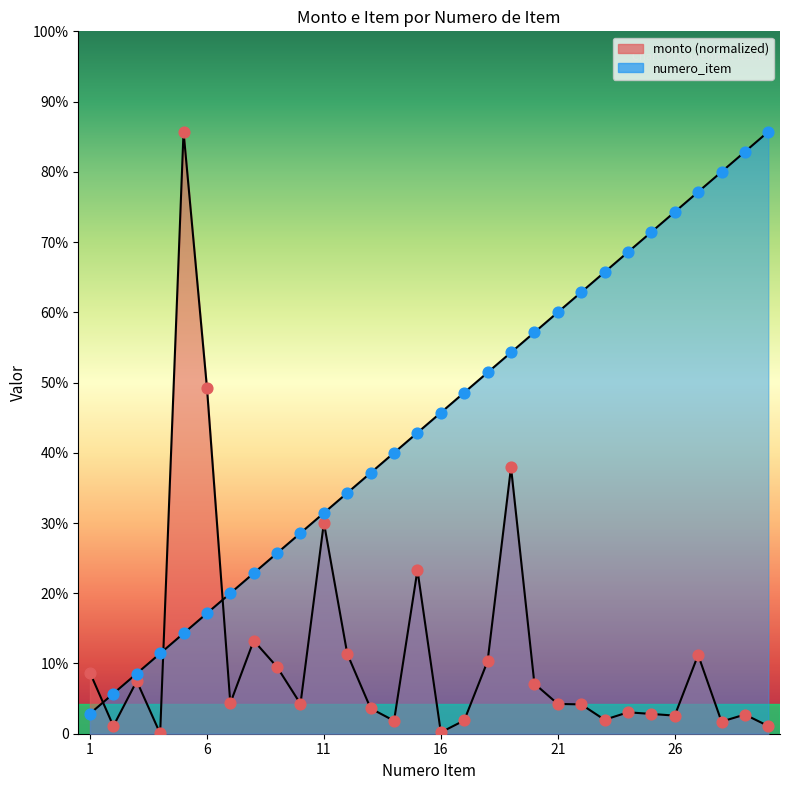

Which series reaches the maximum Y coordinate?

monto